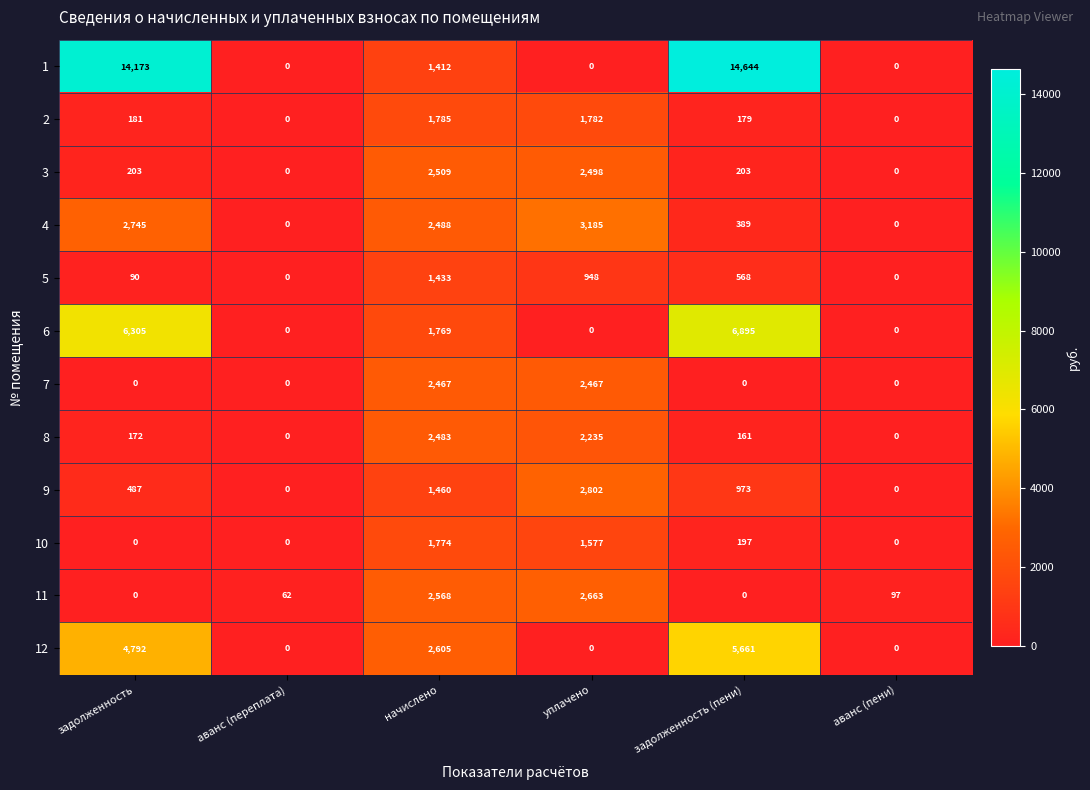

How many categories are shown in the chart?

6